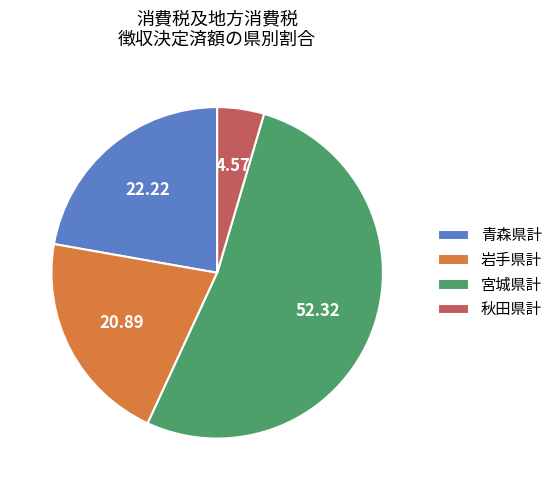

Is it true that 宮城県計 is 67% of the pie?

False